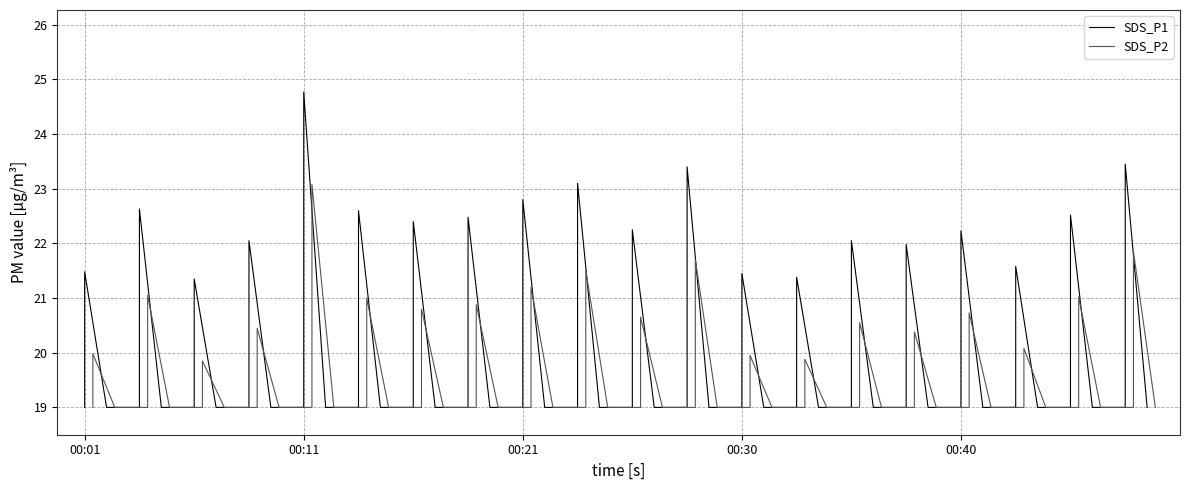

What is the total value across all series at 00:11?

47.8